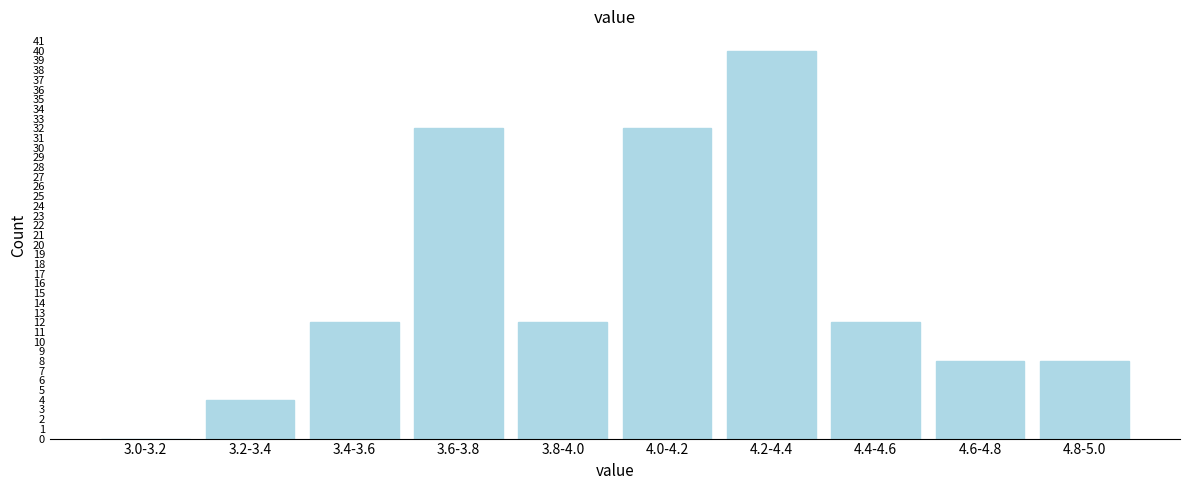

Reading right to left, extract all data points from this chart.

4.8-5.0=8	4.6-4.8=8	4.4-4.6=12	4.2-4.4=40	4.0-4.2=32	3.8-4.0=12	3.6-3.8=32	3.4-3.6=12	3.2-3.4=4	3.0-3.2=0